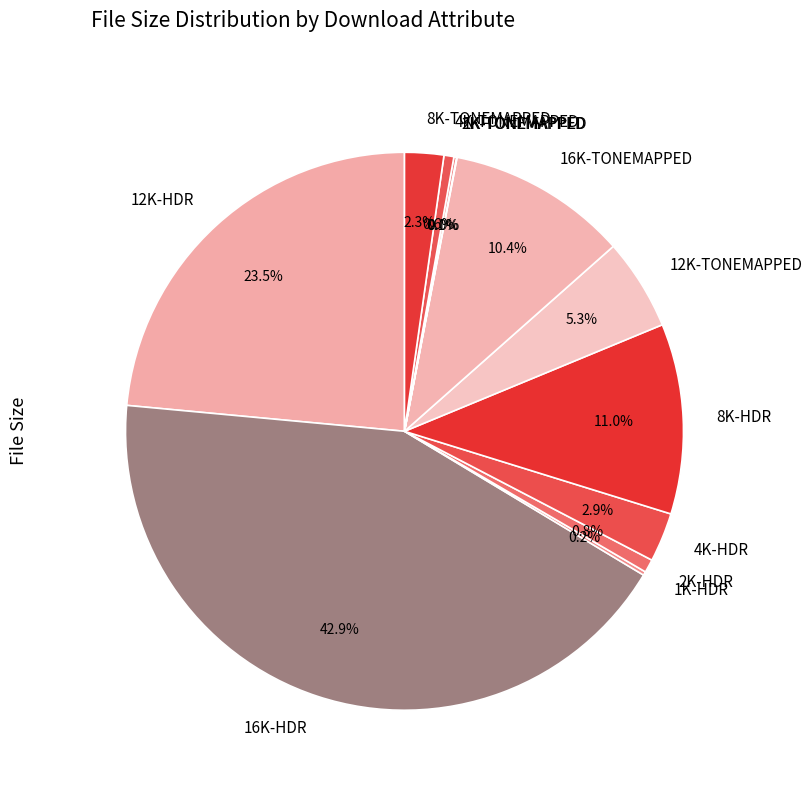

Do 4K-TONEMAPPED and 4K-HDR together represent more than half of the pie?

No